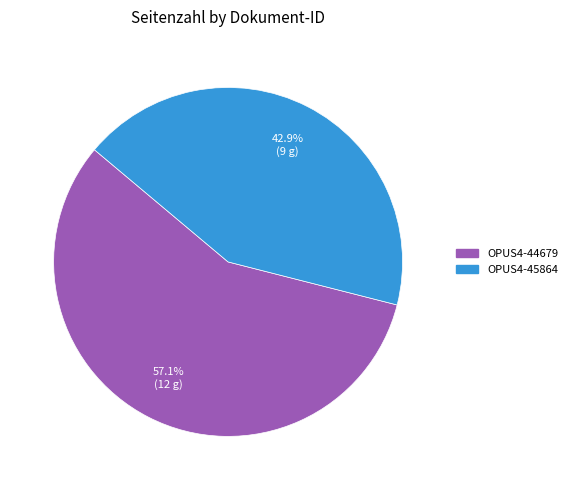

What percentage do OPUS4-44679 and OPUS4-45864 together represent?

100.0%